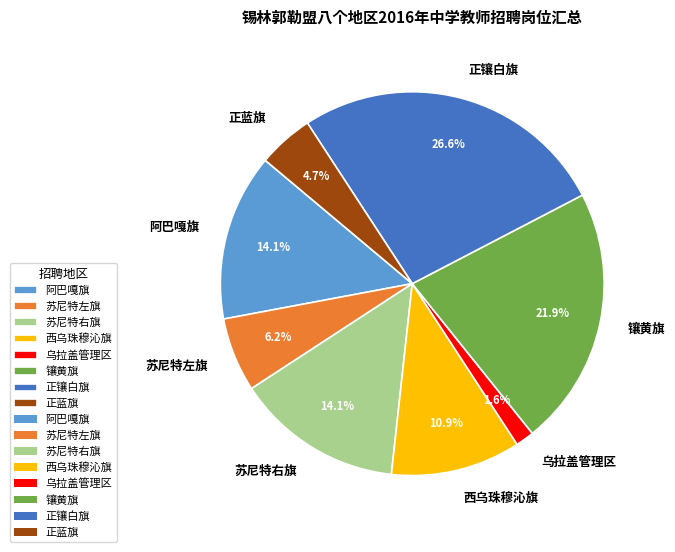

Which has a higher value, 乌拉盖管理区 or 正蓝旗?

正蓝旗